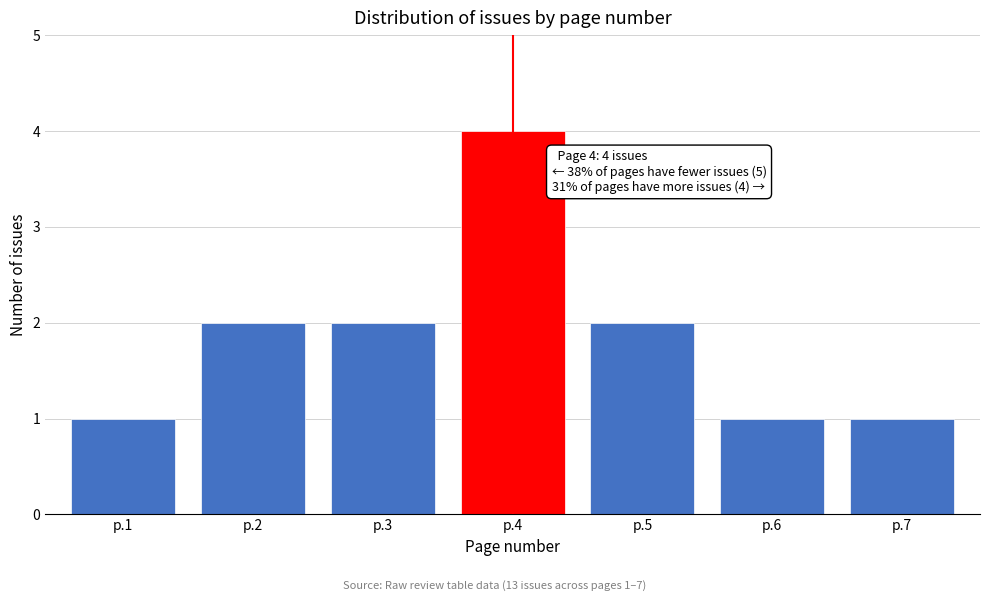

Reading left to right, extract all data points from this chart.

1	2	2	4	2	1	1